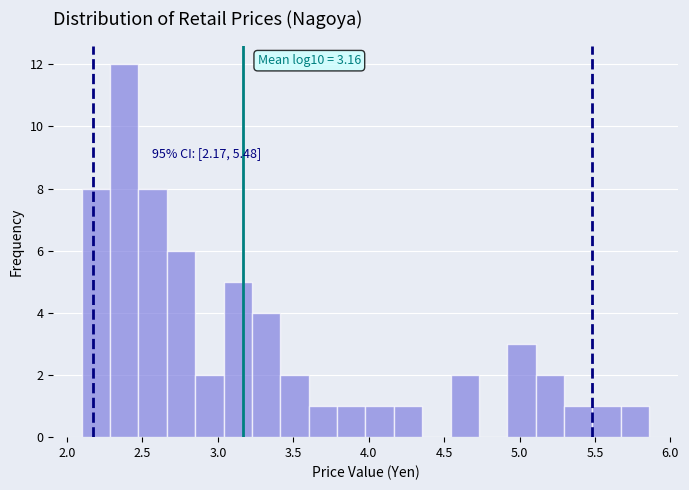

Read against the x-axis, roughly where is the centre of the tallest bar?

2.40